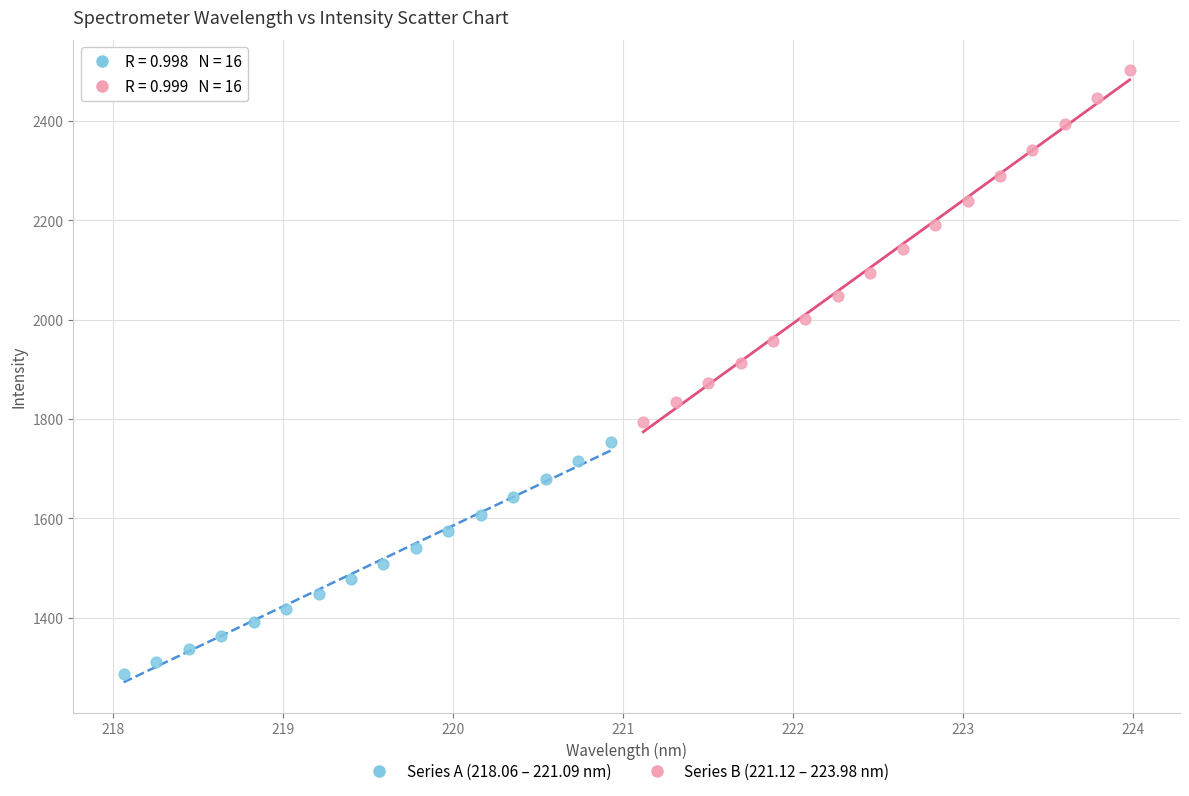

Which series reaches the maximum Y coordinate?

Series B (221.12 – 223.98 nm)